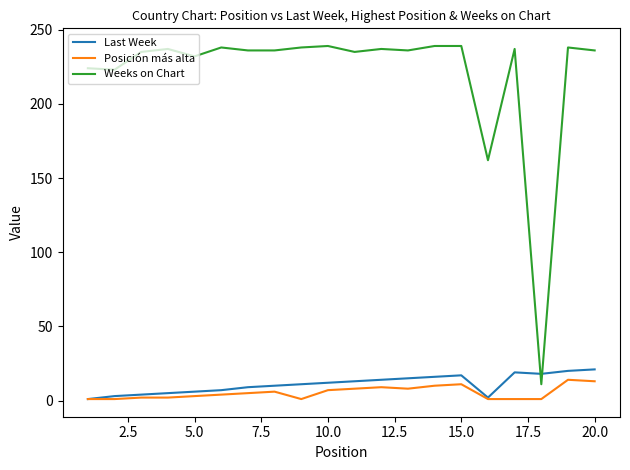

Which series has the largest range (max minus min)?

Weeks on Chart